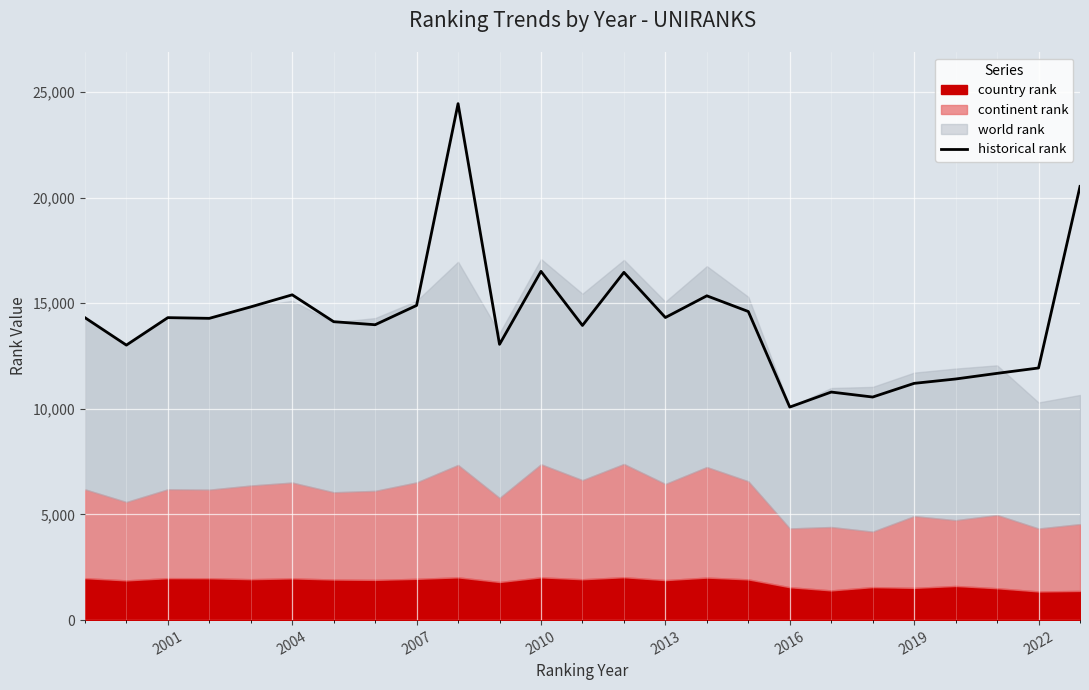

True or false: there are more than 0 points higher than both neighbors.

True